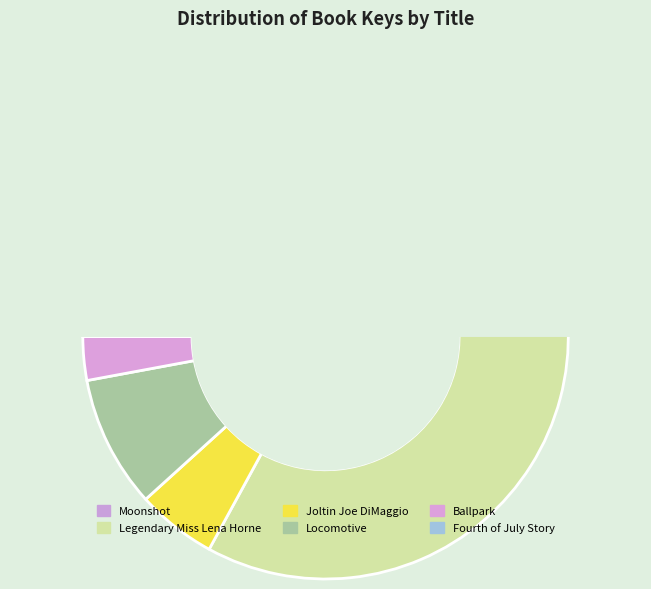

To the nearest percent, what is the average slice percentage?

17%